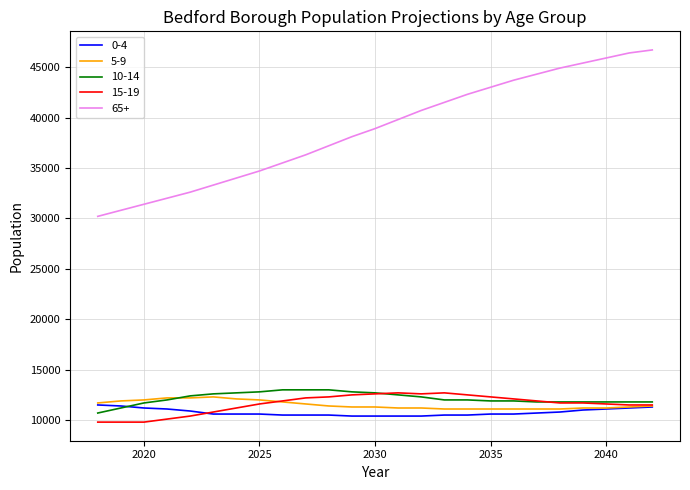

Which series has the largest range (max minus min)?

65+